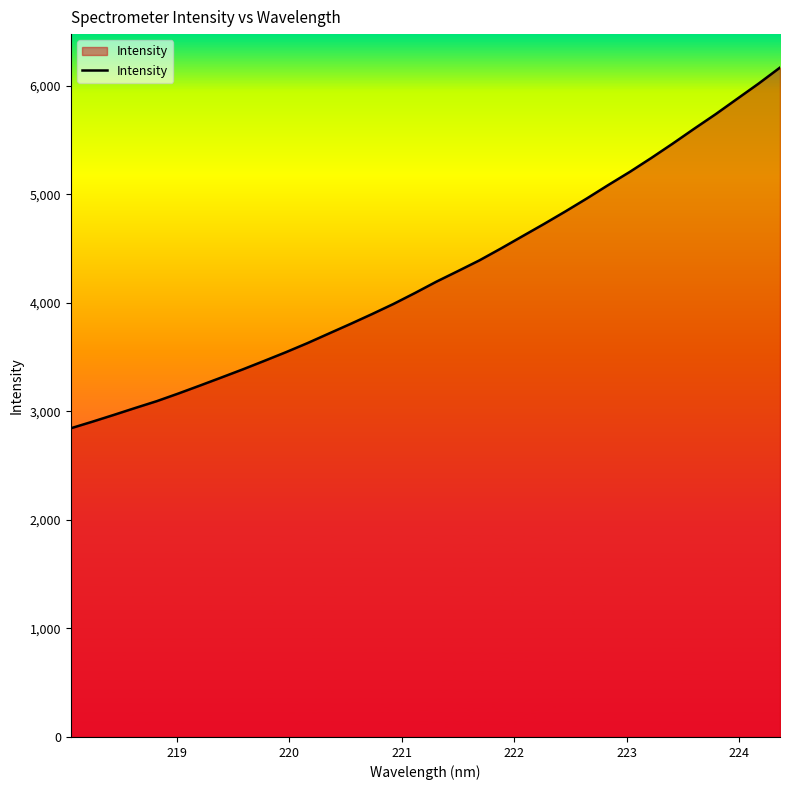

What is the minimum value shown in the chart?

2844.8